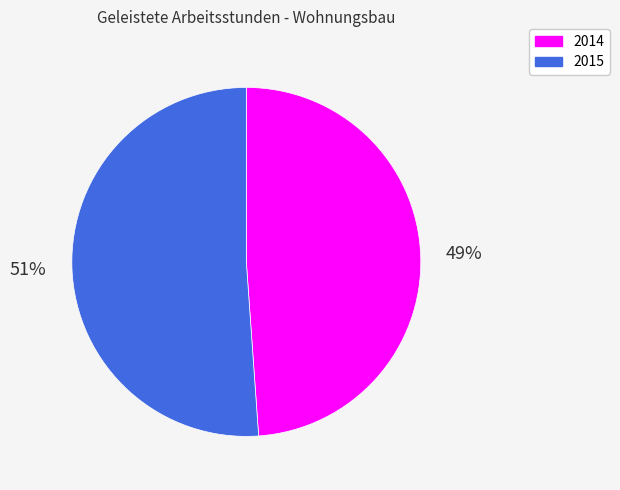

To the nearest percent, what is the combined percentage of 2014 and 2015?

100%